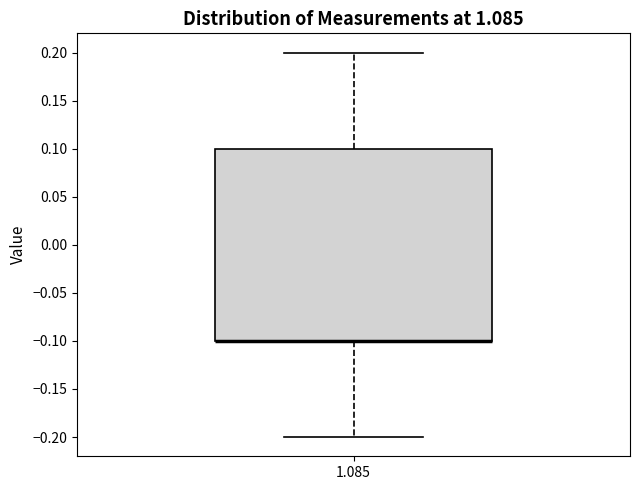

Where does the upper whisker of the box at x = 1.085 end on the y-axis? The values are not printed on the chart, so give them approximately, as read against the axis.

0.2